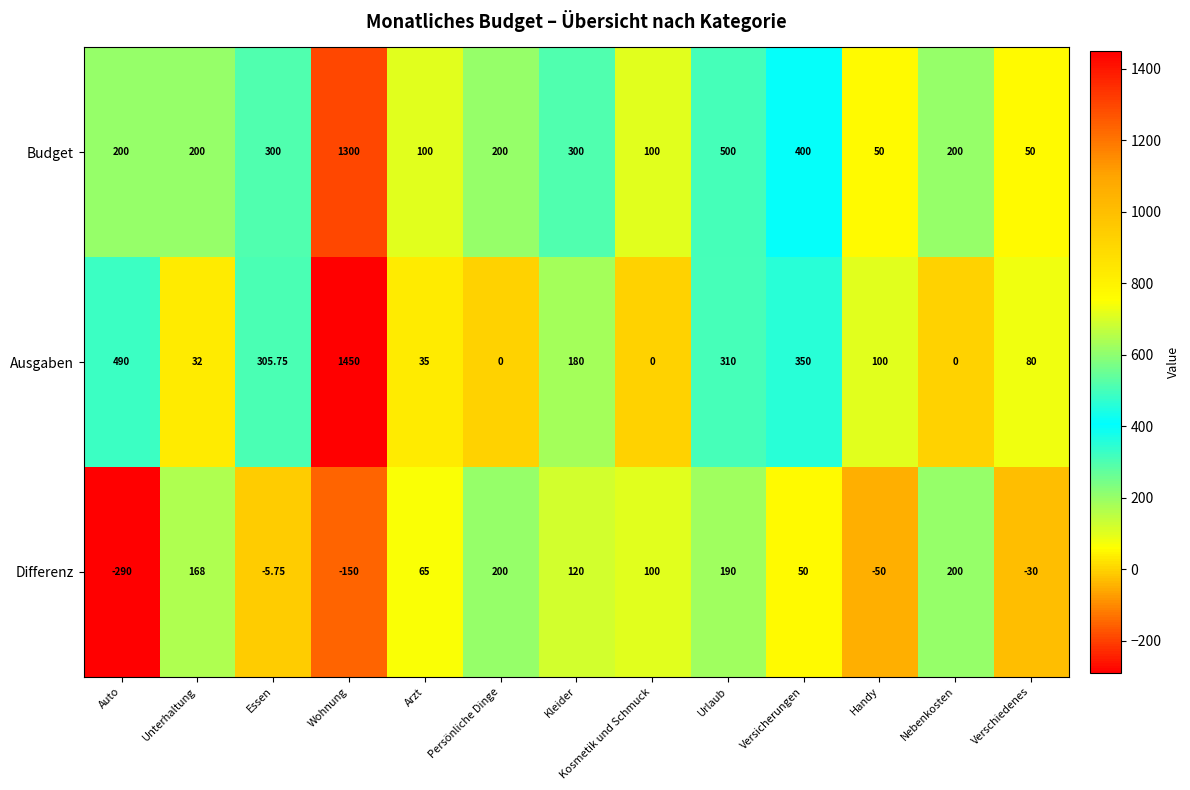

Which series has the largest total across all categories?

Budget